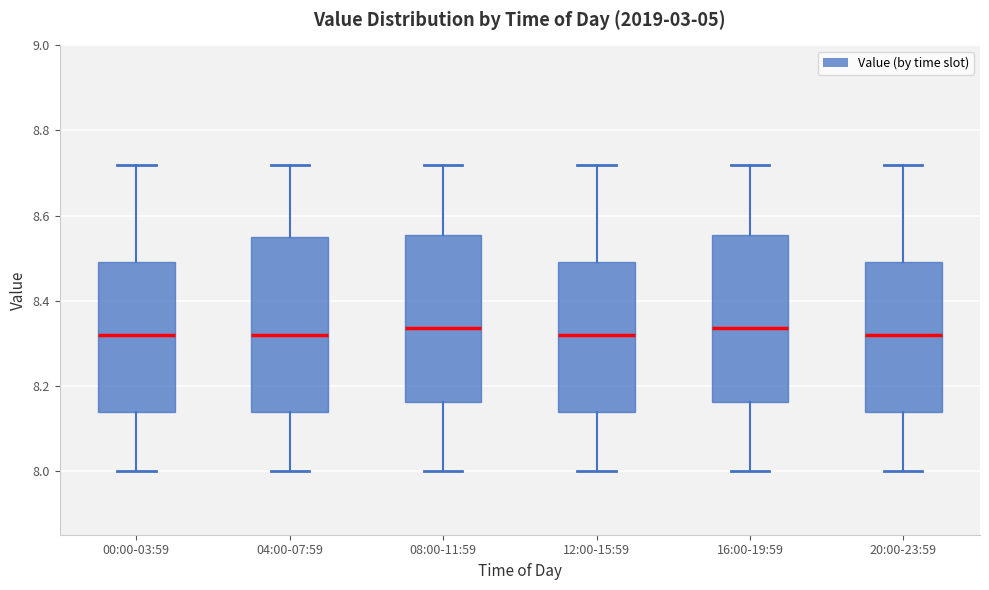

Reading left to right, read every box against the y-axis: the position of its median line, the range the box covers, and the ends of its whiskers. The values are not printed on the chart, so give them approximately, as read against the axis.

00:00-03:59: median 8.32, box 8.14 to 8.50, whiskers 8.00 to 8.72
04:00-07:59: median 8.32, box 8.14 to 8.56, whiskers 8.00 to 8.72
08:00-11:59: median 8.34, box 8.16 to 8.56, whiskers 8.00 to 8.72
12:00-15:59: median 8.32, box 8.14 to 8.50, whiskers 8.00 to 8.72
16:00-19:59: median 8.34, box 8.16 to 8.56, whiskers 8.00 to 8.72
20:00-23:59: median 8.32, box 8.14 to 8.50, whiskers 8.00 to 8.72